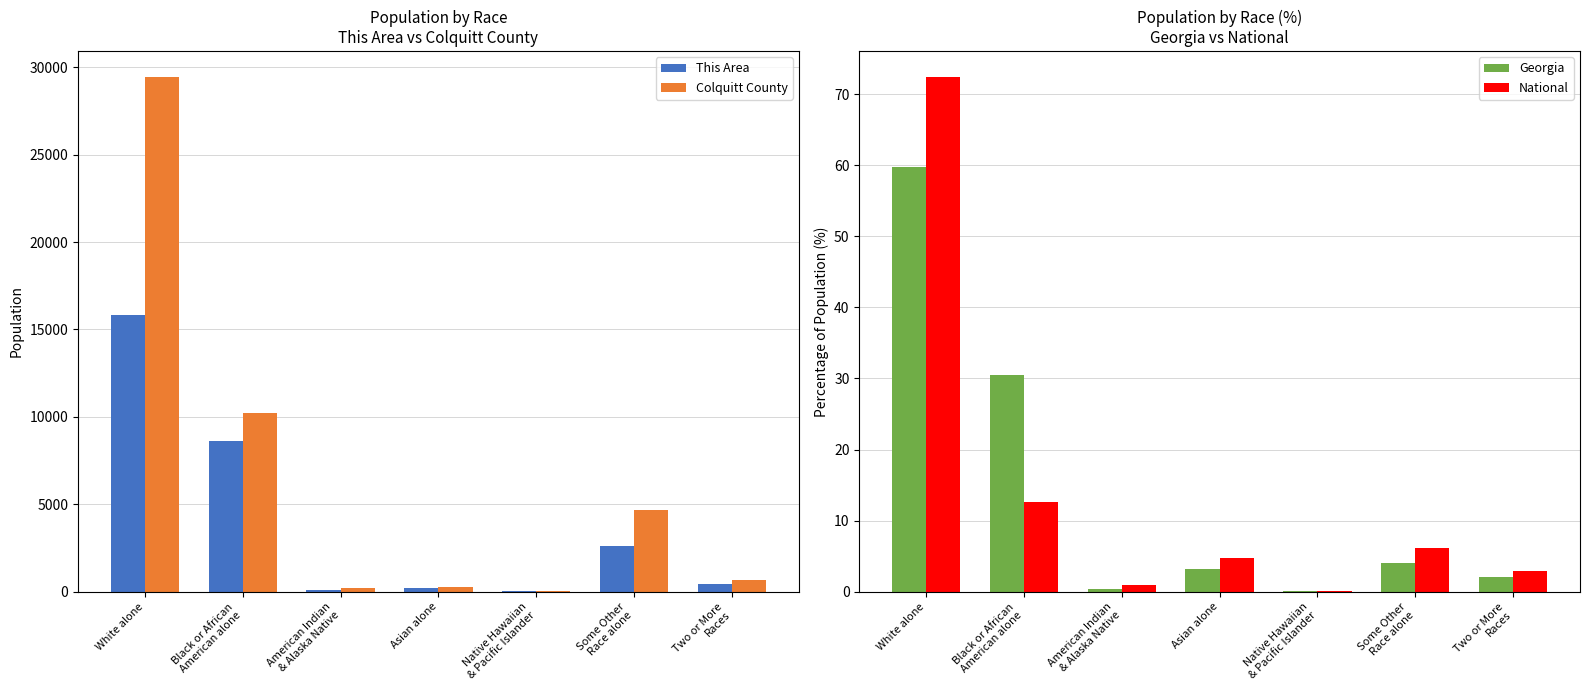

What is the average value of the National series?

14.3